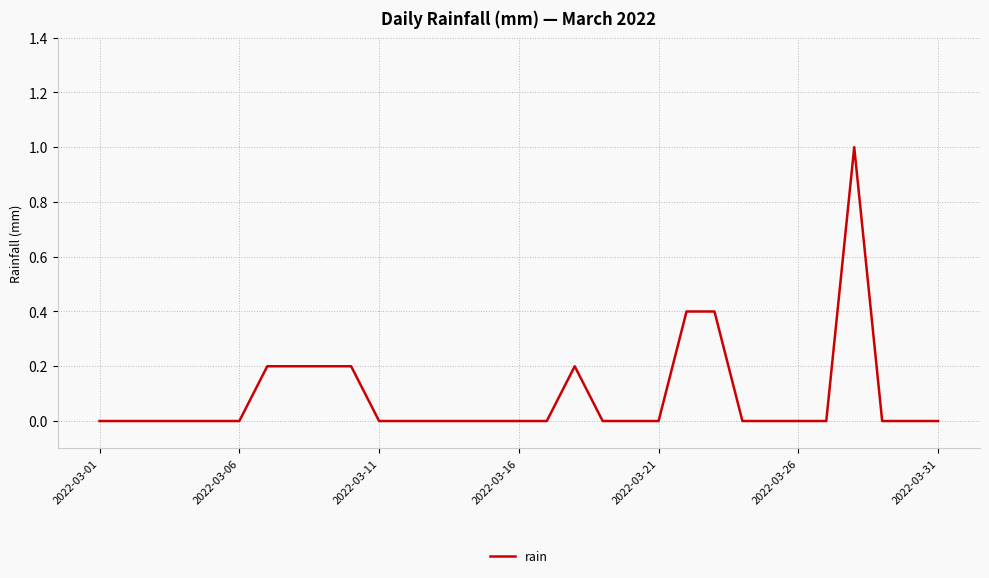

What is the difference between the maximum and minimum values?

1.0